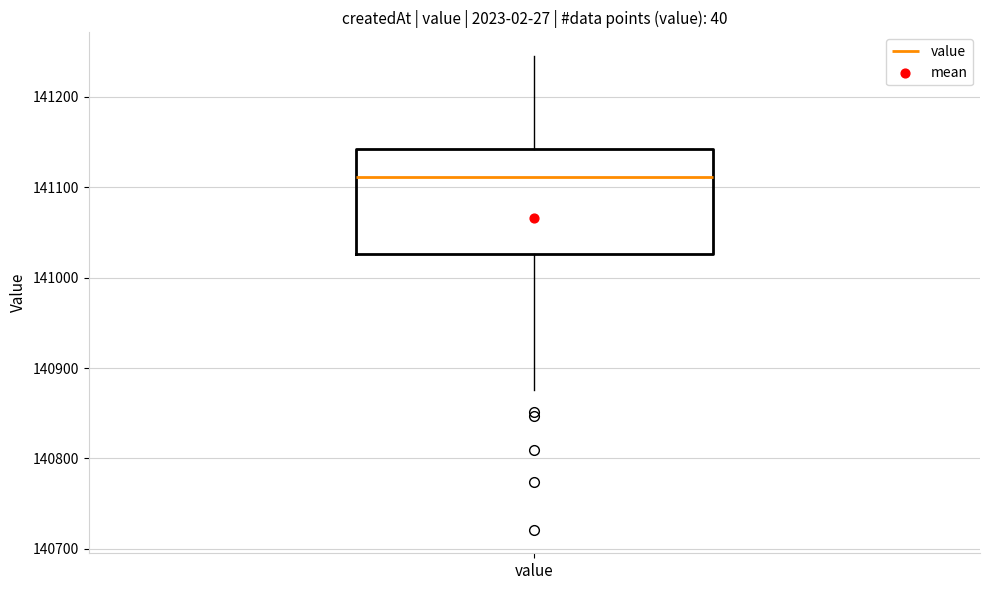

Where is the upper edge of the box for value on the y-axis? The values are not printed on the chart, so give them approximately, as read against the axis.

141140